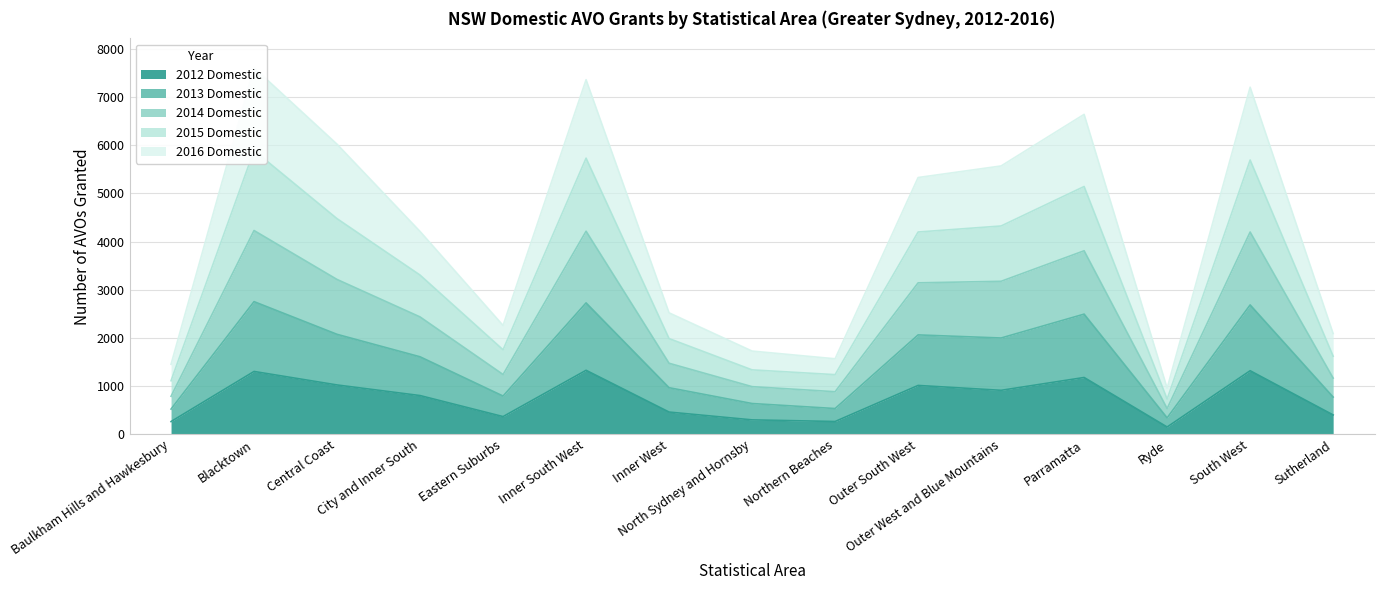

What is the label of the 2nd point from the right?

South West